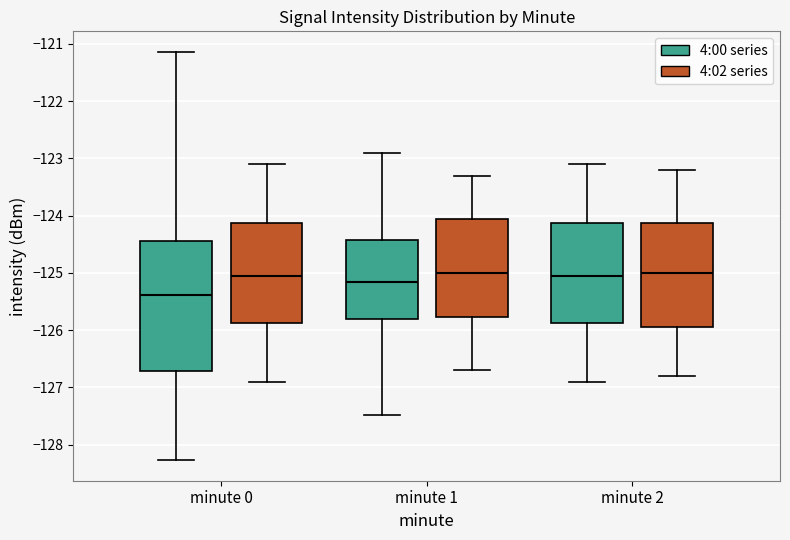

Reading left to right, read every box against the y-axis: the position of its median line, the range the box covers, and the ends of its whiskers. The values are not printed on the chart, so give them approximately, as read against the axis.

minute 0 (4:00 series): median -125.4, box -126.7 to -124.4, whiskers -128.3 to -121.1
minute 0 (4:02 series): median -125.0, box -125.9 to -124.1, whiskers -126.9 to -123.1
minute 1 (4:00 series): median -125.1, box -125.8 to -124.4, whiskers -127.5 to -122.9
minute 1 (4:02 series): median -125.0, box -125.8 to -124.0, whiskers -126.7 to -123.3
minute 2 (4:00 series): median -125.0, box -125.9 to -124.1, whiskers -126.9 to -123.1
minute 2 (4:02 series): median -125.0, box -125.9 to -124.1, whiskers -126.8 to -123.2